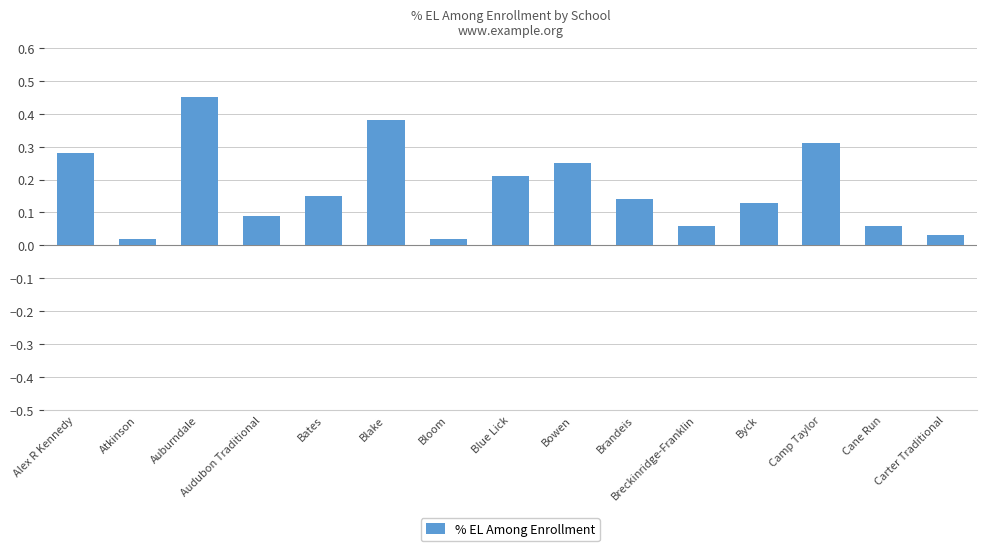

What is the label of the 2nd bar from the right?

Cane Run